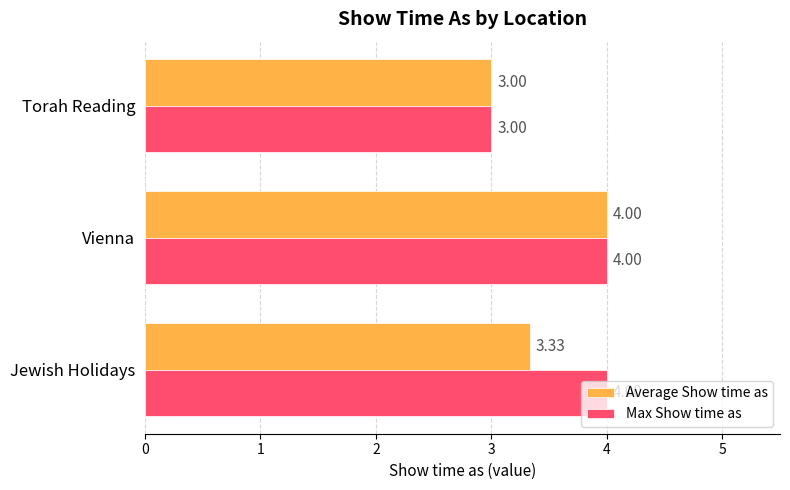

At which category is the sum across all series the highest?

Vienna